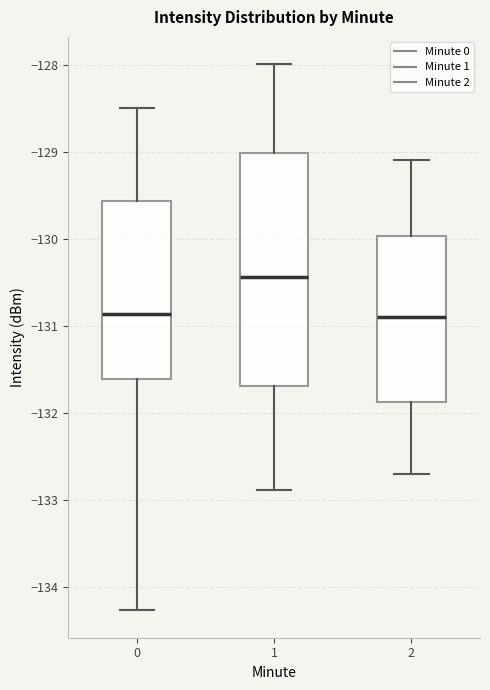

Which box's median line is the highest?

1